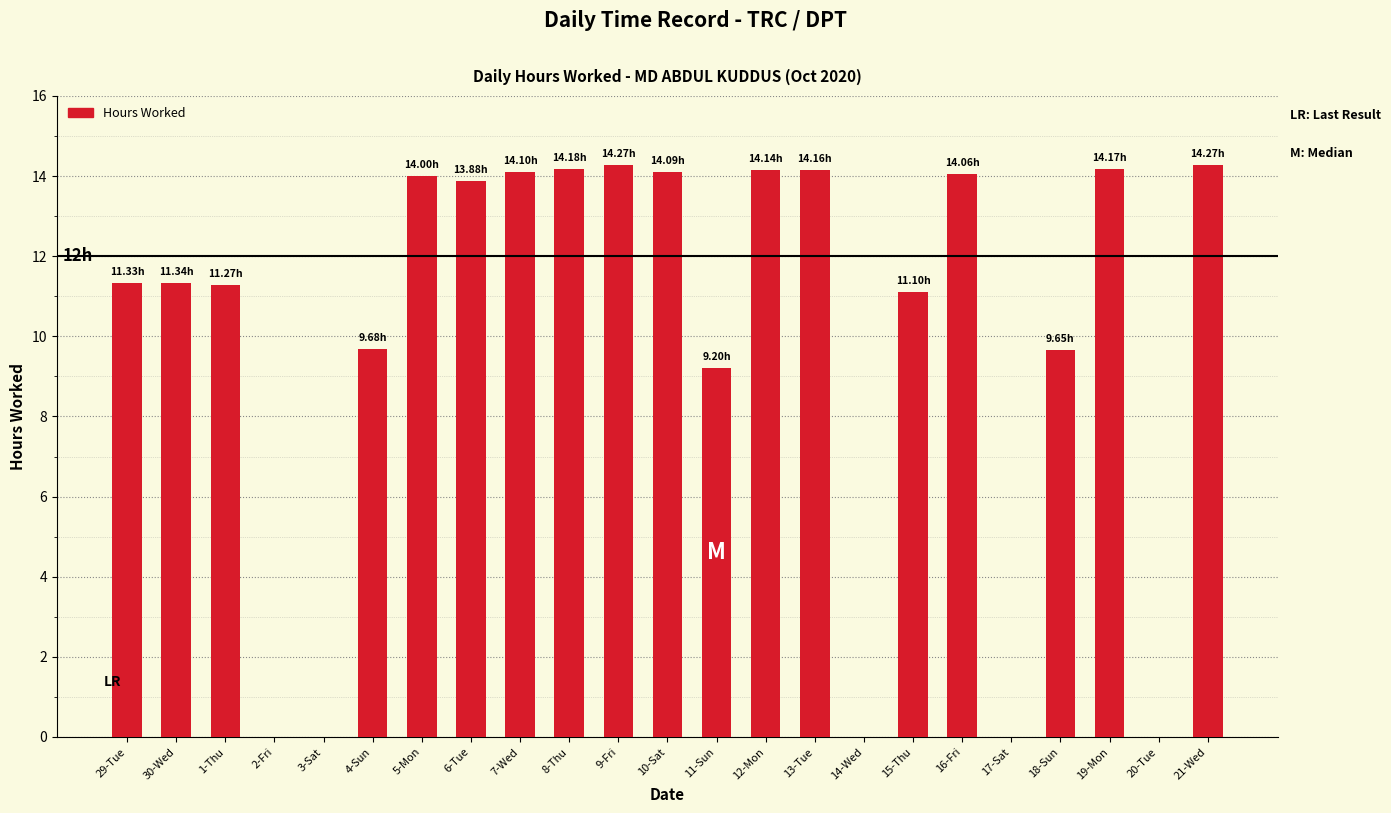

Which has a higher value, 6-Tue or 14-Wed?

6-Tue